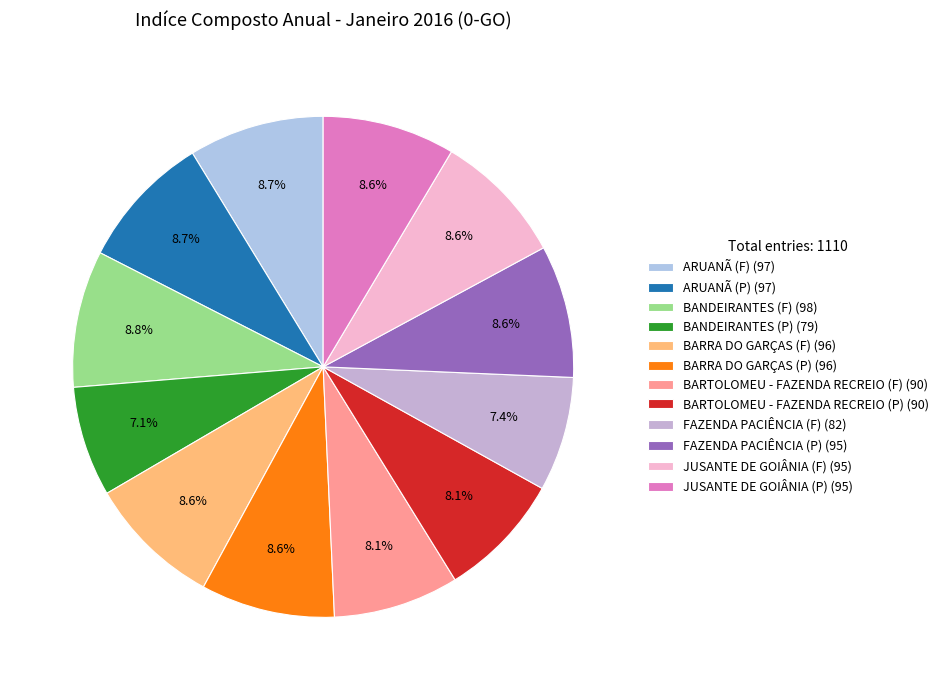

How many segments does this pie chart have?

12